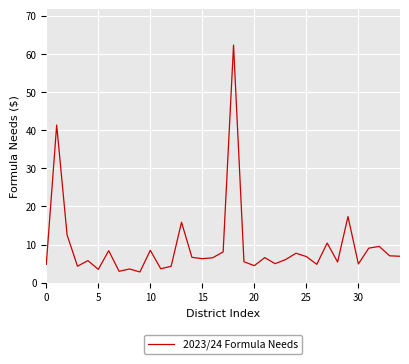

Does the chart display data point markers on the line(s)?

No